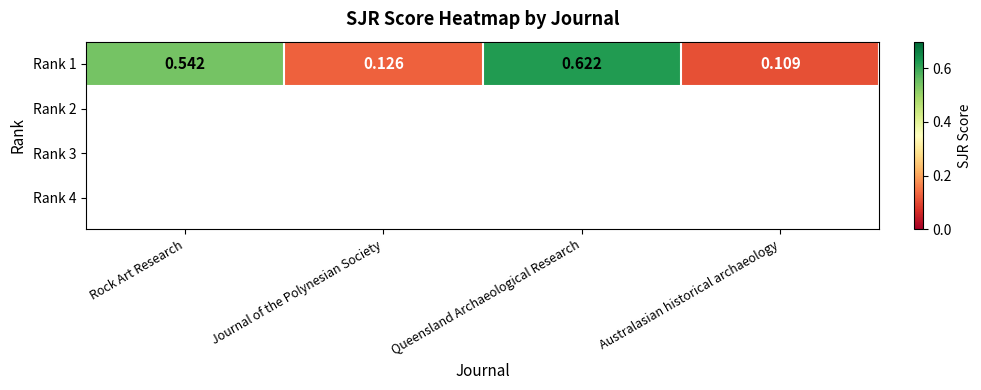

What is the greatest value displayed?

0.6